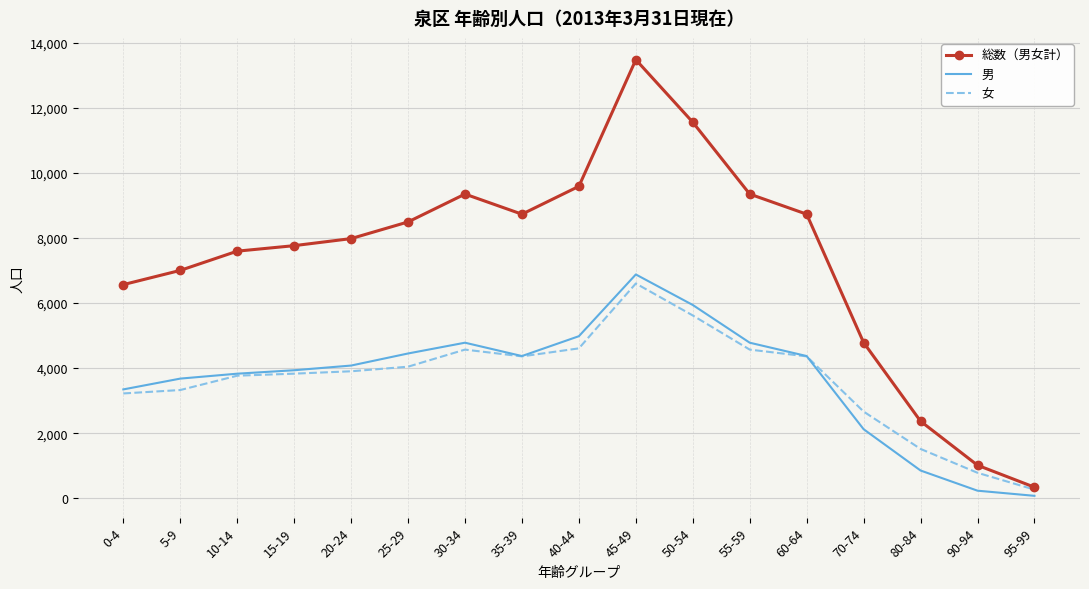

The value of 総数（男女計） at 10-14 is 12546. True or false?

False